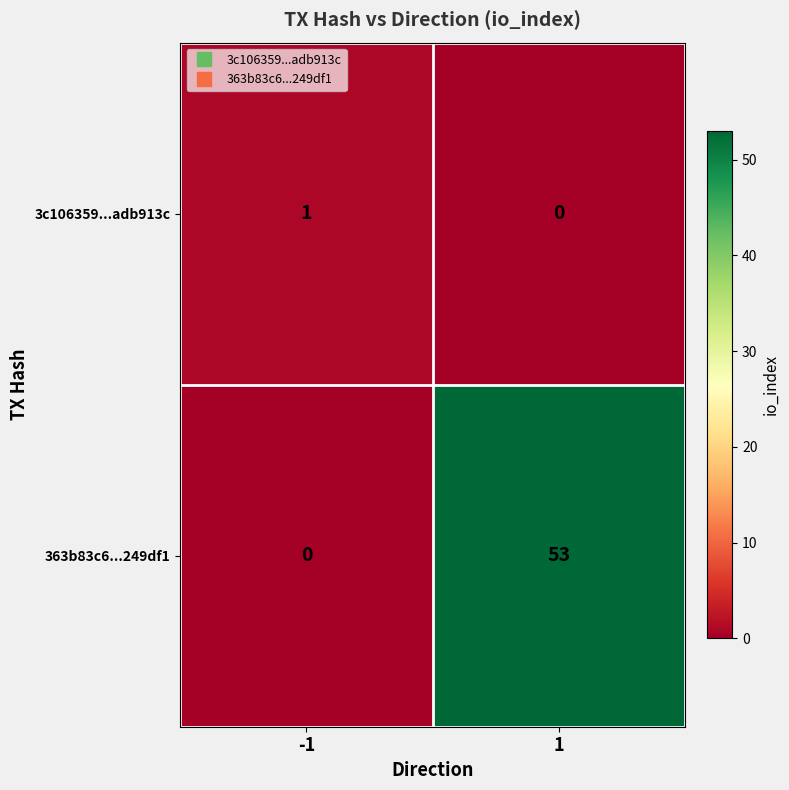

Reading left to right, list all the values displayed in this chart.

3c106359...adb913c: -1=1	1=0
363b83c6...249df1: -1=0	1=53